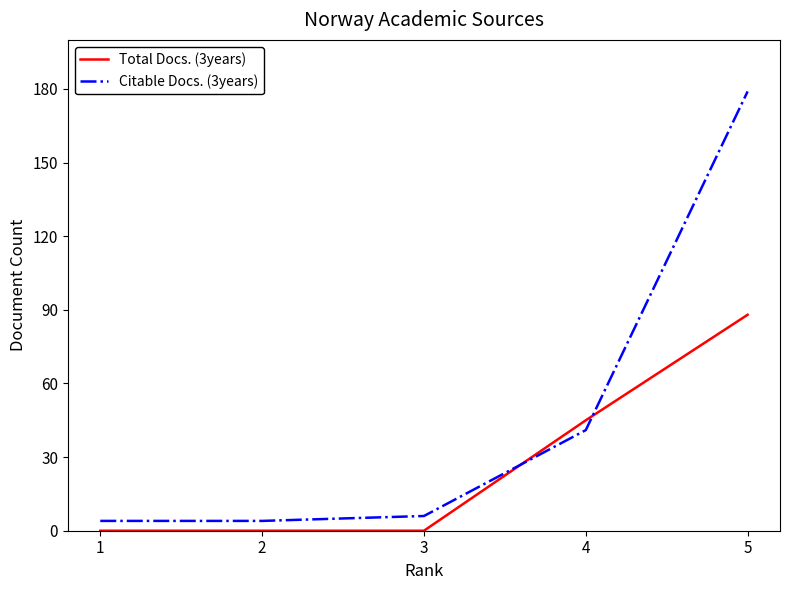

Is it true that Total Docs. (3years) equals -56 at 3?

False